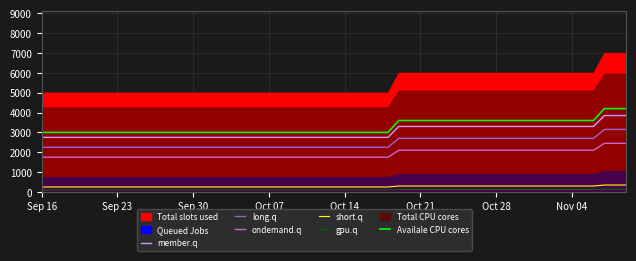

What is the difference between the maximum and second lowest values in the ondemand.q series?

700.0